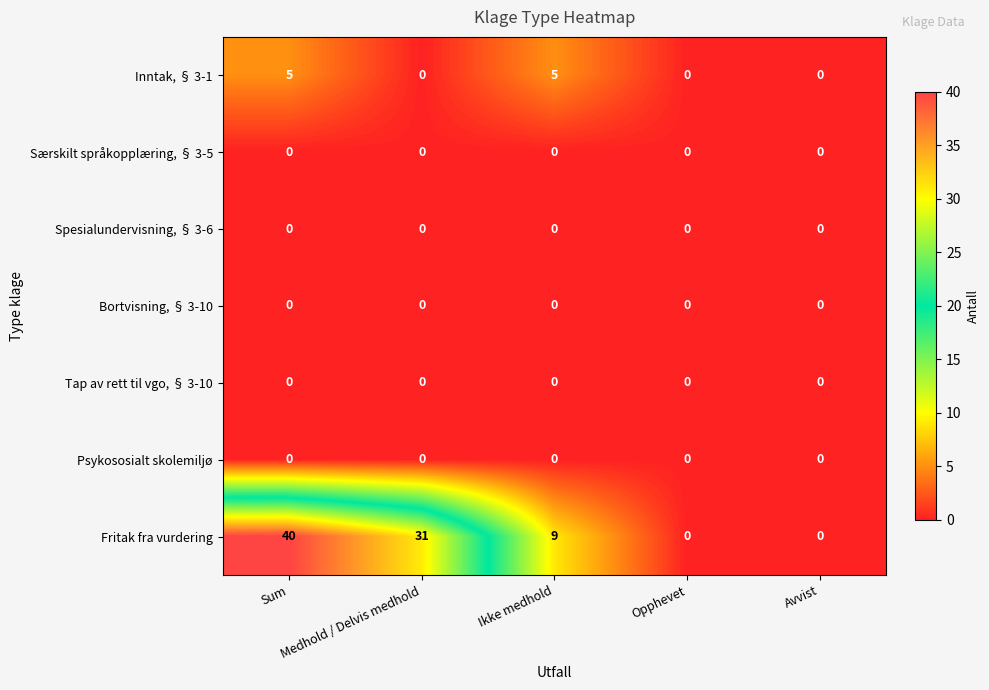

At how many categories does at least one series exceed 5?

3